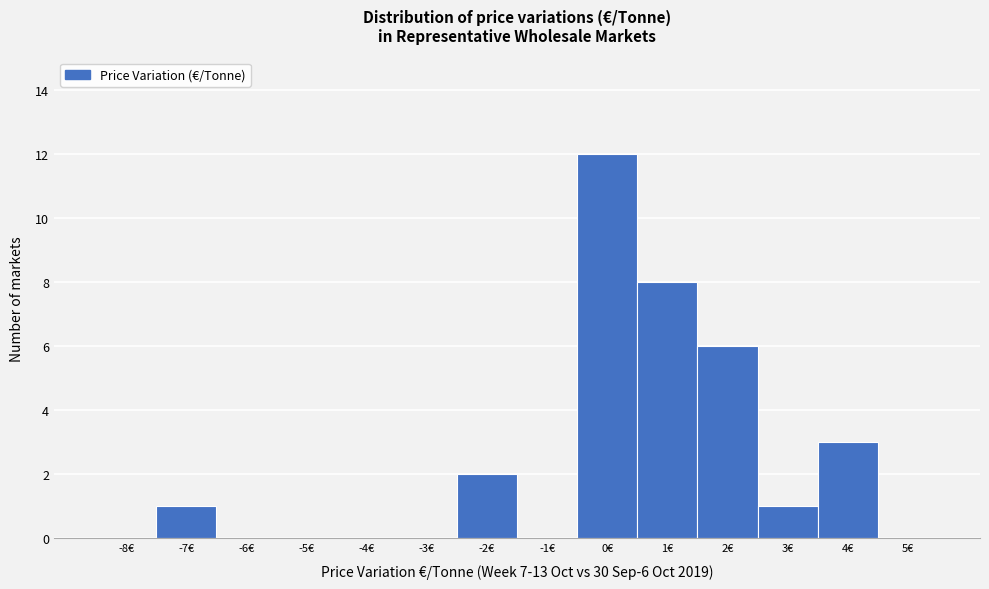

Over which range of the x-axis is the bar tallest?

-0.5 to 0.5